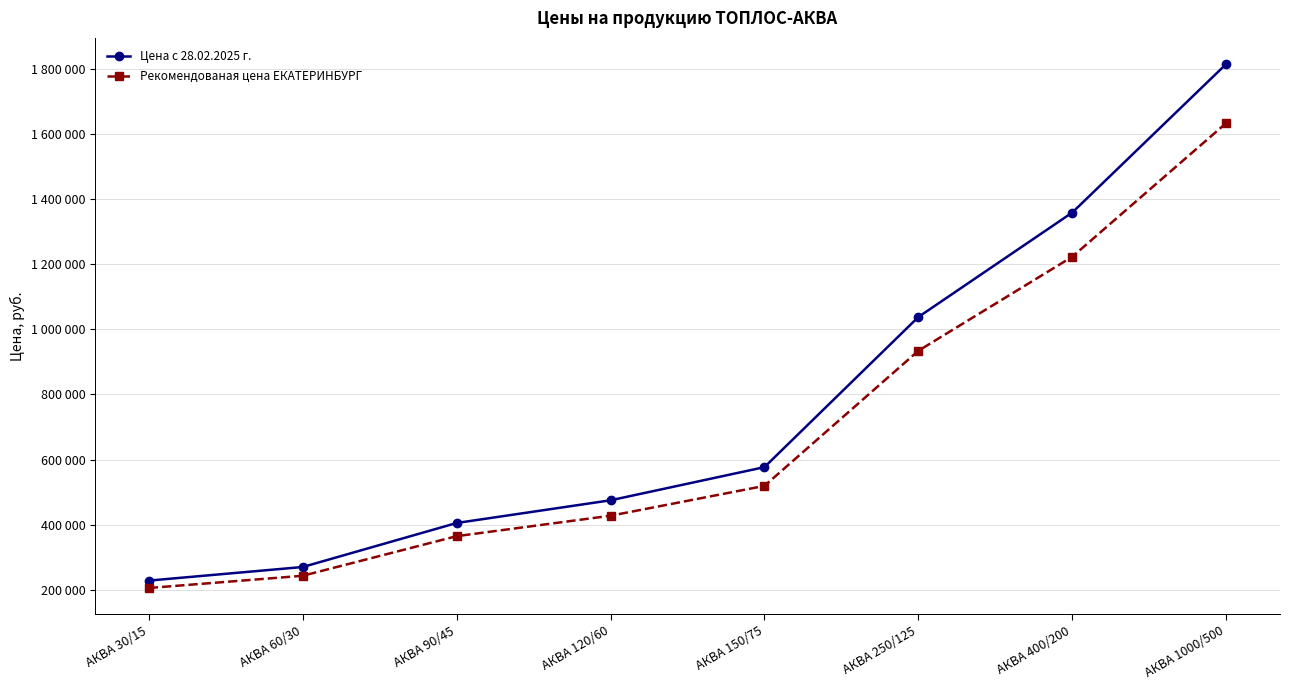

Is the value of Рекомендованая цена ЕКАТЕРИНБУРГ at АКВА 150/75 greater than the value of Цена с 28.02.2025 г. at АКВА 400/200?

No